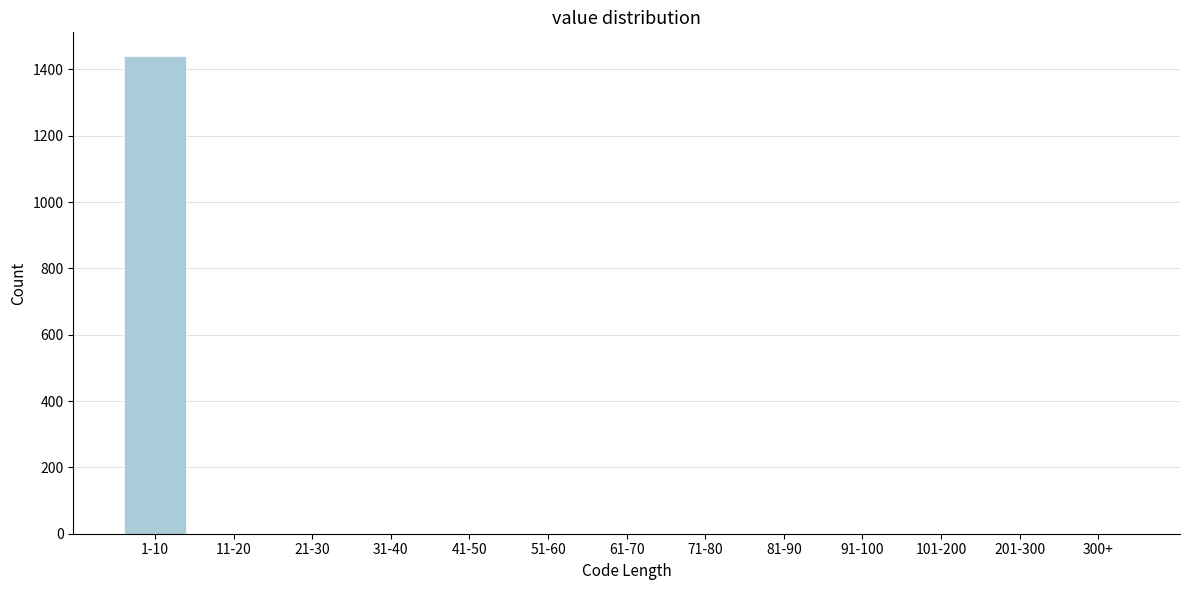

Reading right to left, transcribe all the data shown in this chart.

300+=0	201-300=0	101-200=0	91-100=0	81-90=0	71-80=0	61-70=0	51-60=0	41-50=0	31-40=0	21-30=0	11-20=0	1-10=1440